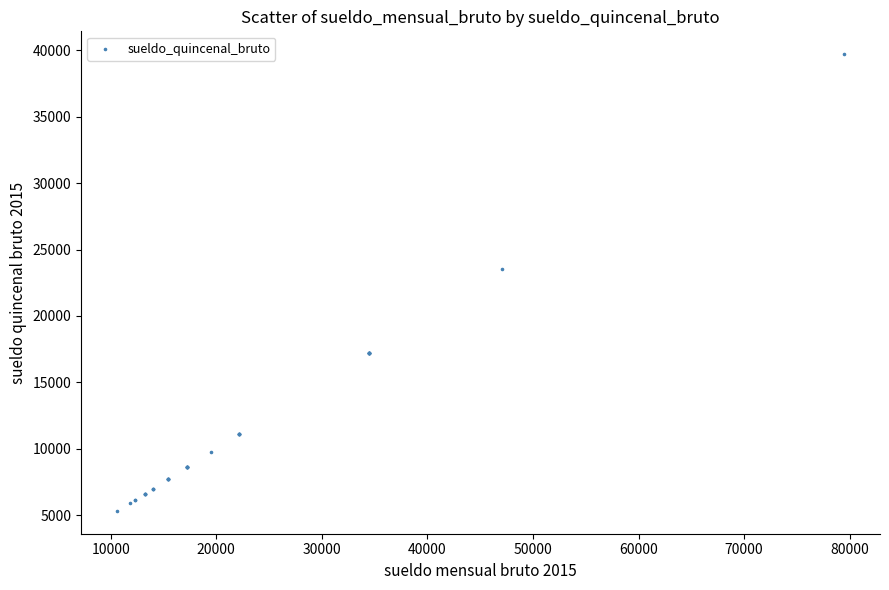

What Y value in the scatter plot is closest to 22514?

23553.0